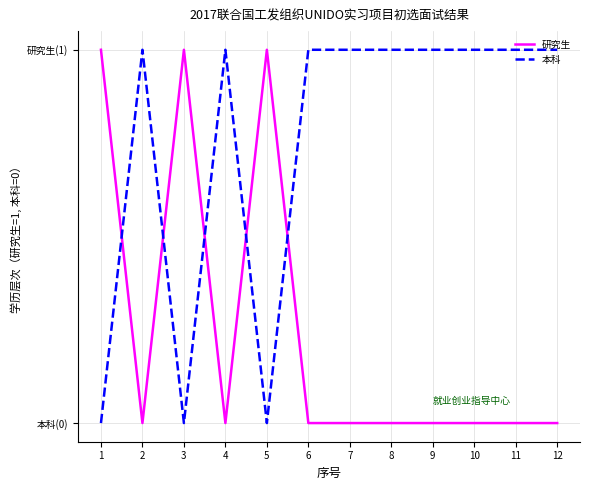

True or false: 研究生 has a value of 0 at 3.

False